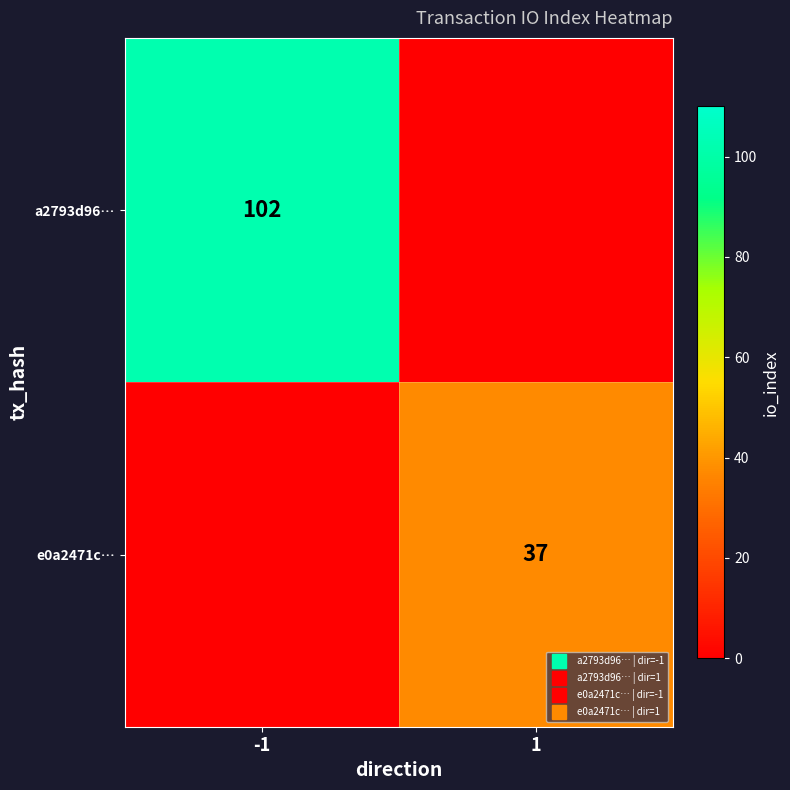

What is the difference between the maximum and minimum values in the a2793d96… series?

102